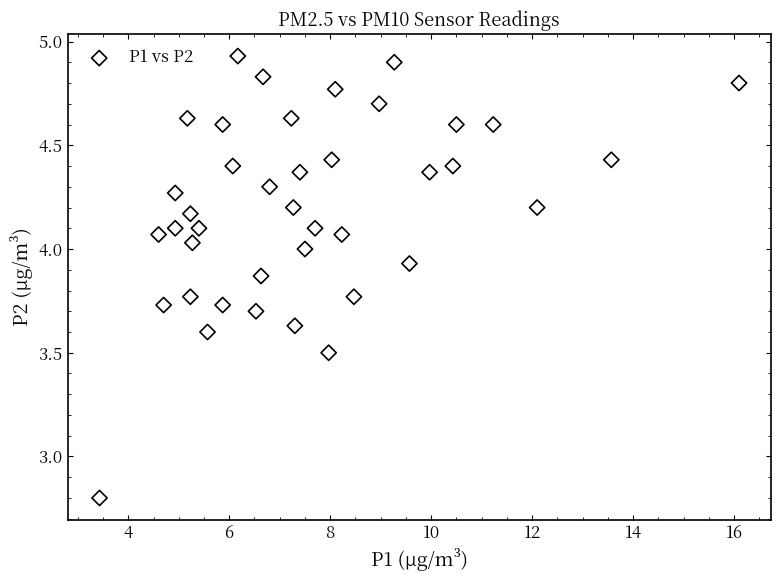

What is the range of X values (max minus min)?

12.7